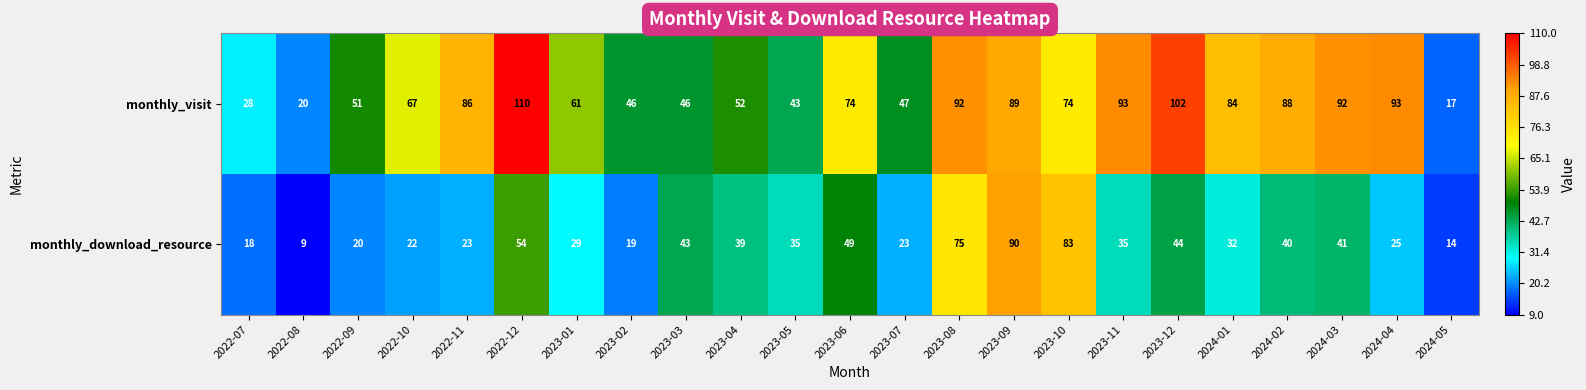

Which series has the largest total across all categories?

monthly_visit